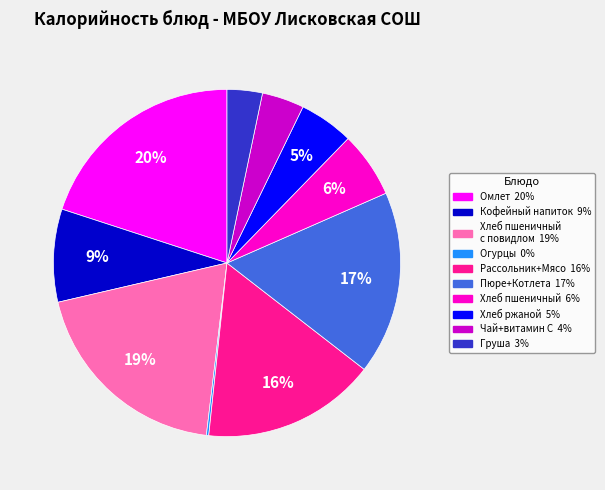

To the nearest percent, what is the difference between the largest and smallest slice percentages?

20%